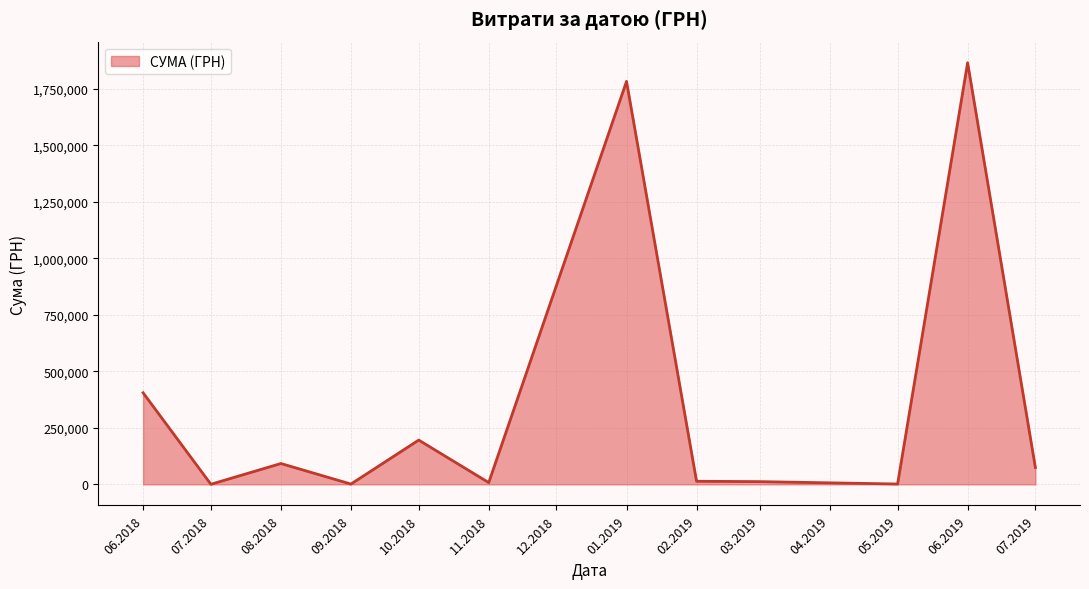

Approximately how many times larger is the value at 01.2019 compared to 07.2019?

23.9